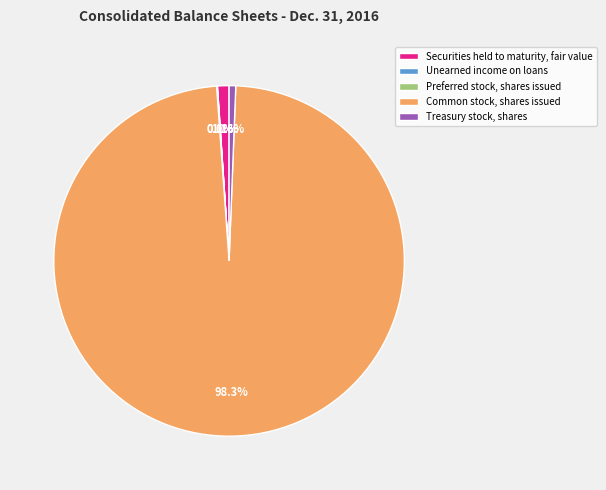

Which category accounts for the majority?

Common stock, shares issued